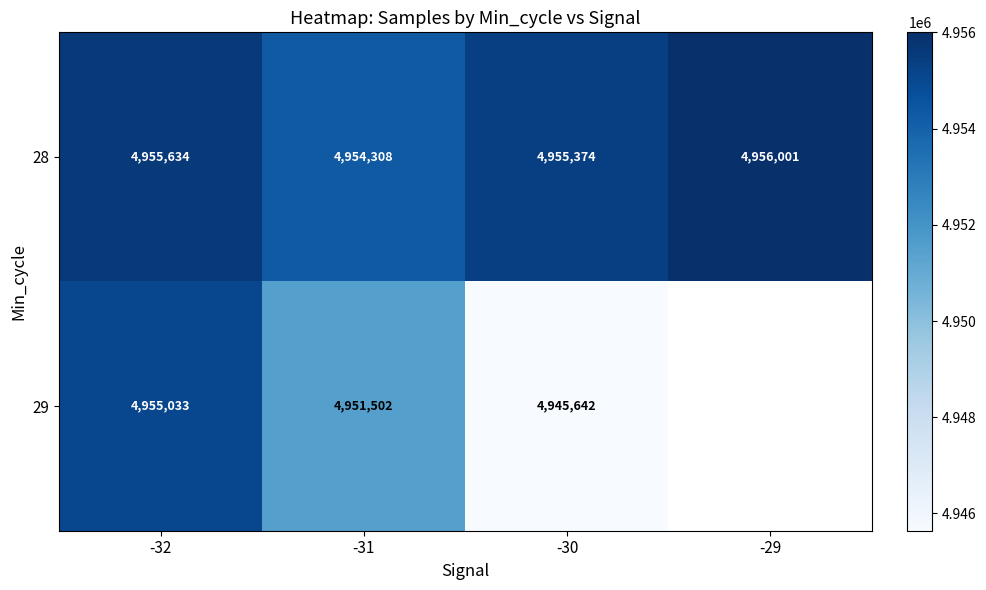

Between -30 and -29, which is larger?

-29